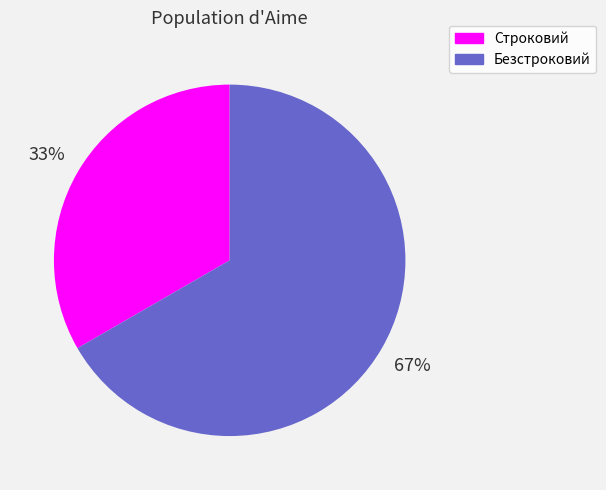

To the nearest percent, what percentage of the pie is Строковий?

33%